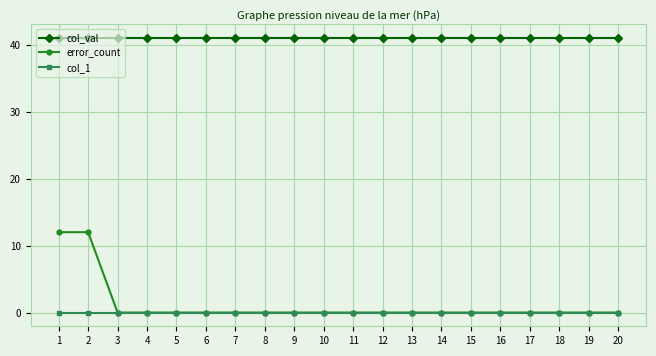

The value of error_count at 6 is -8. True or false?

False